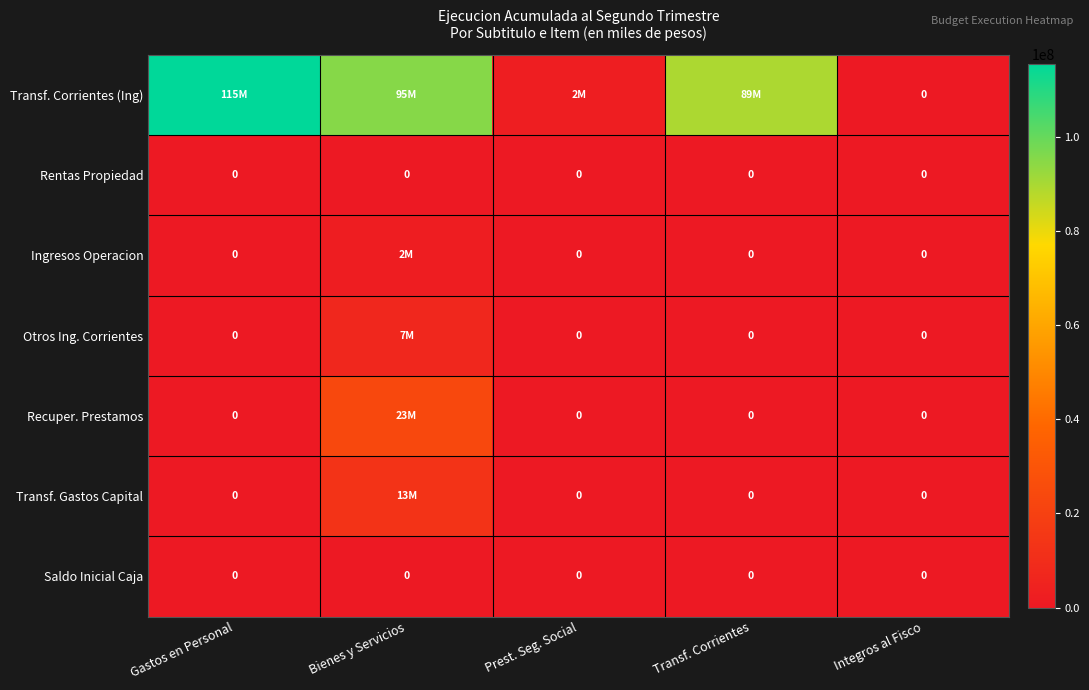

At which label does Transf. Corrientes (Ing) first exceed 89476768?

Gastos en Personal